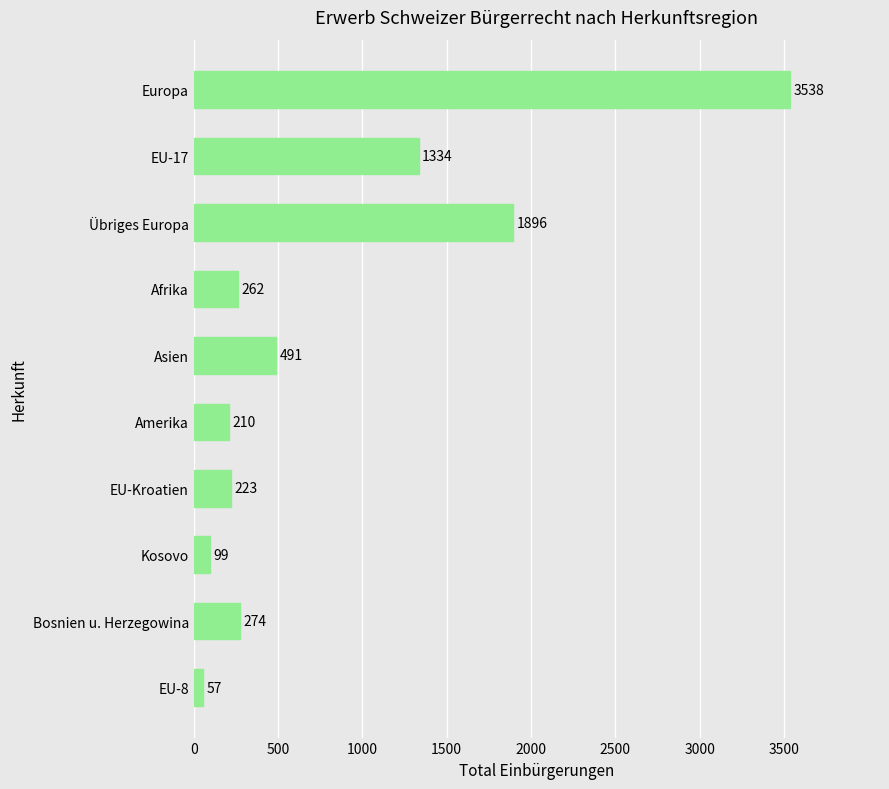

List the labels in order of value, smallest first.

EU-8, Kosovo, Amerika, EU-Kroatien, Afrika, Bosnien u. Herzegowina, Asien, EU-17, Übriges Europa, Europa